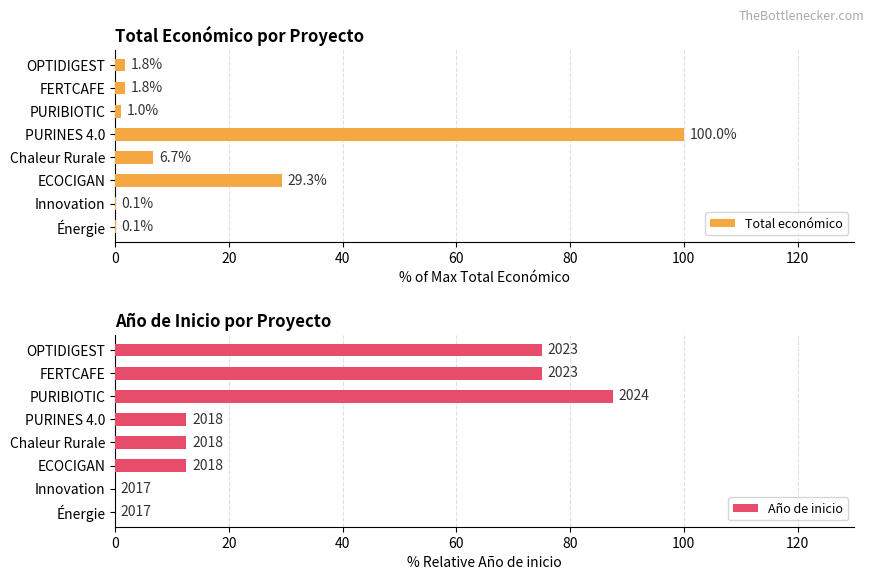

What is the maximum value for Total económico?

100.0